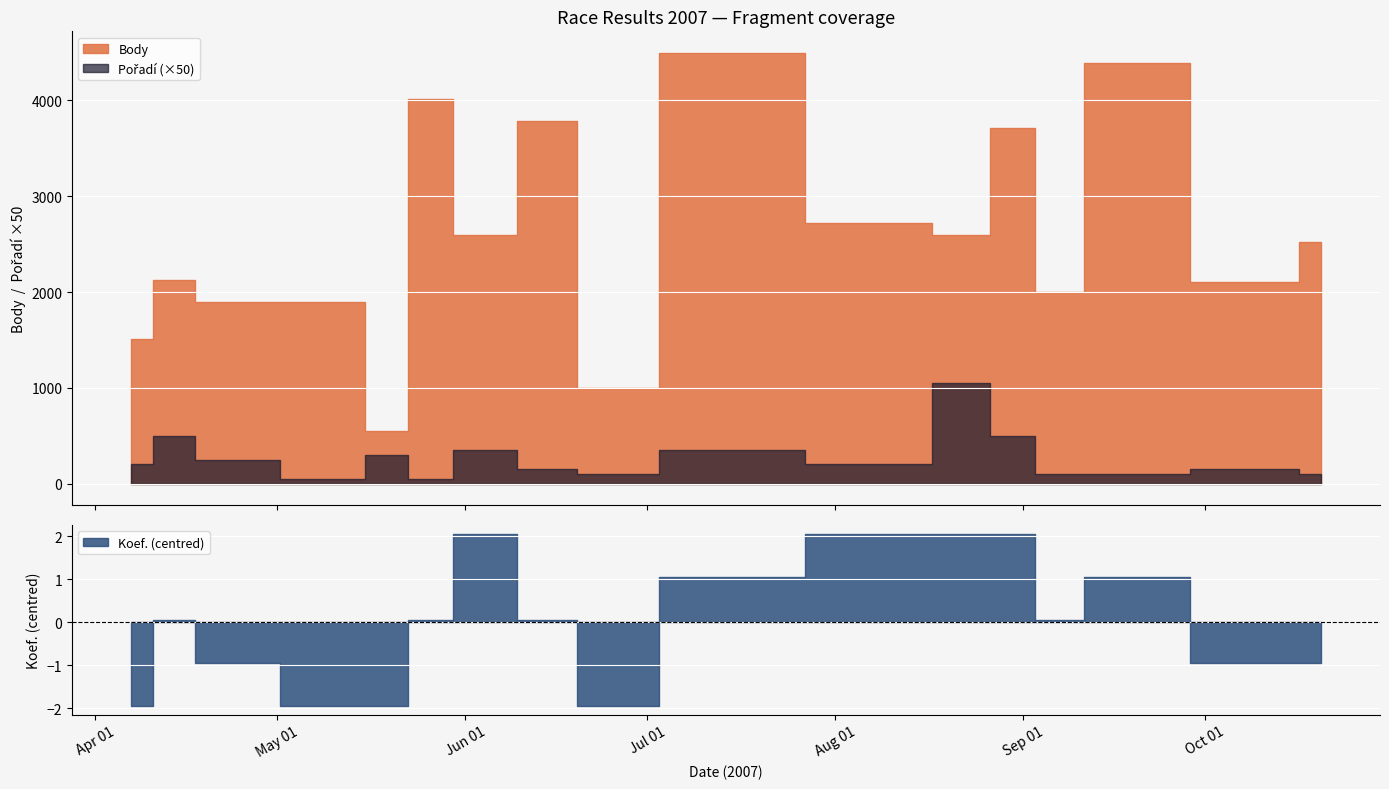

What is the difference between the maximum and minimum values in the Koef. series?

4